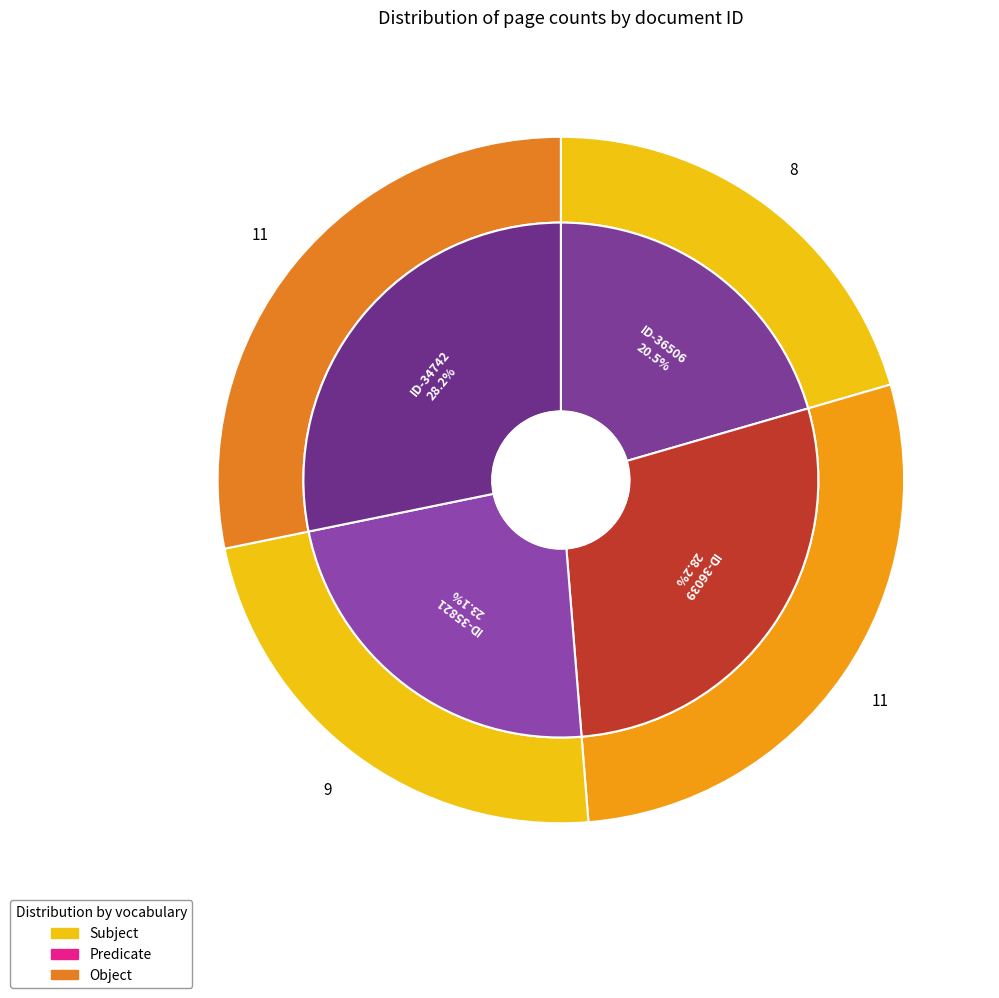

How many segments does this pie chart have?

4